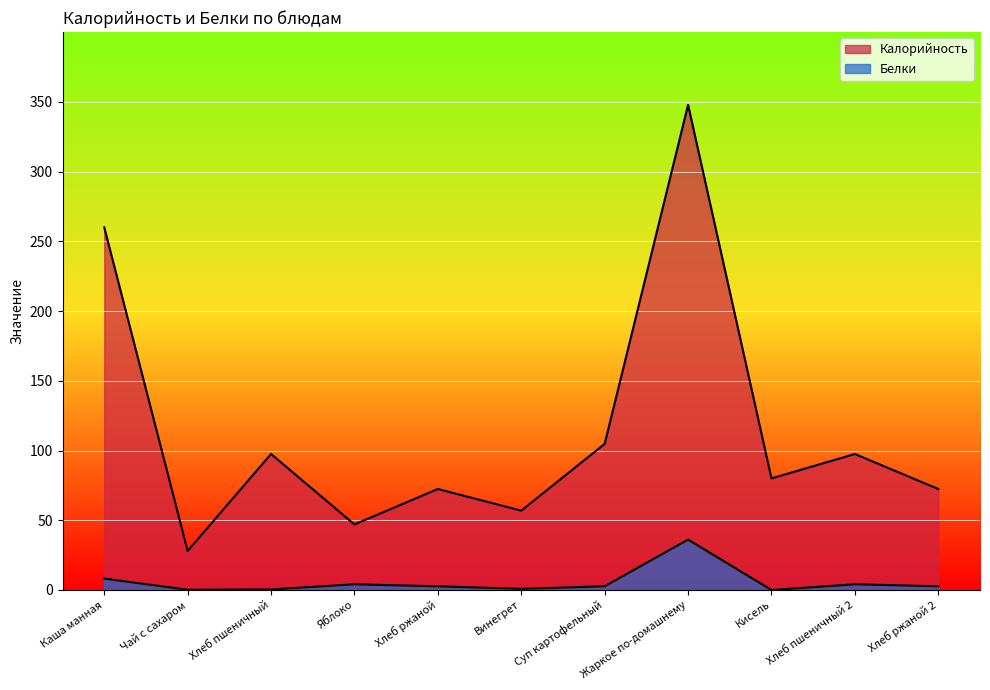

How many lines are shown in the chart?

2